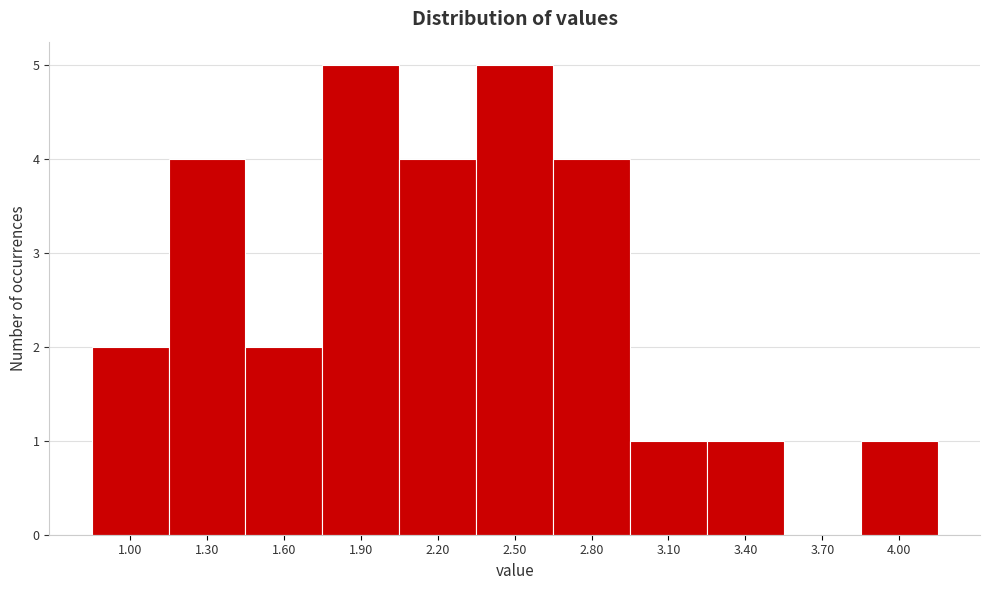

Reading left to right, what are all the values shown in this chart?

1.00=2	1.30=4	1.60=2	1.90=5	2.20=4	2.50=5	2.80=4	3.10=1	3.40=1	3.70=0	4.00=1